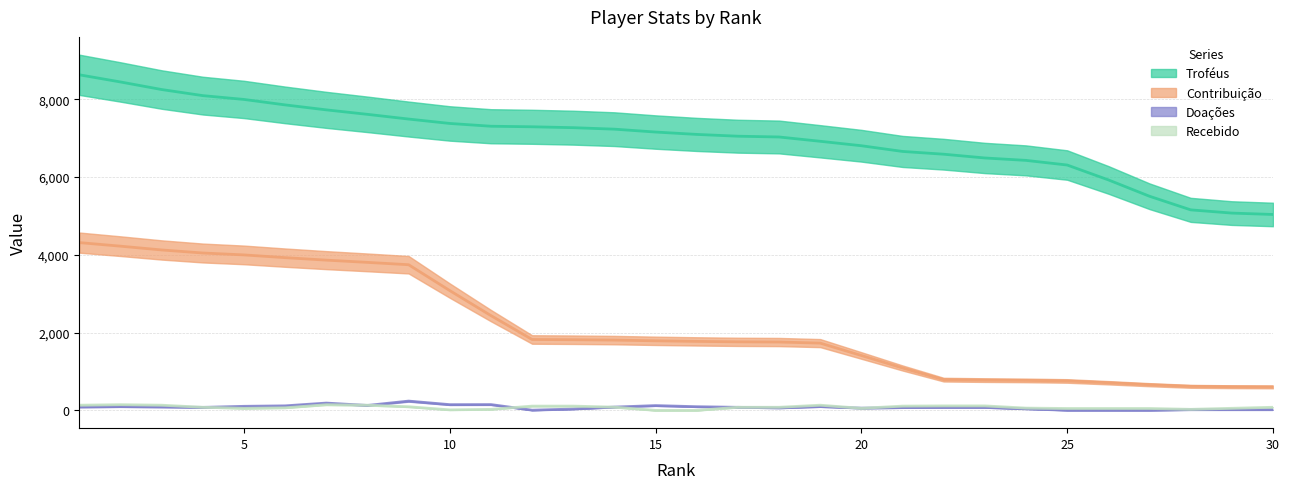

Is it true that Troféus equals 7156.3 at 15?

True